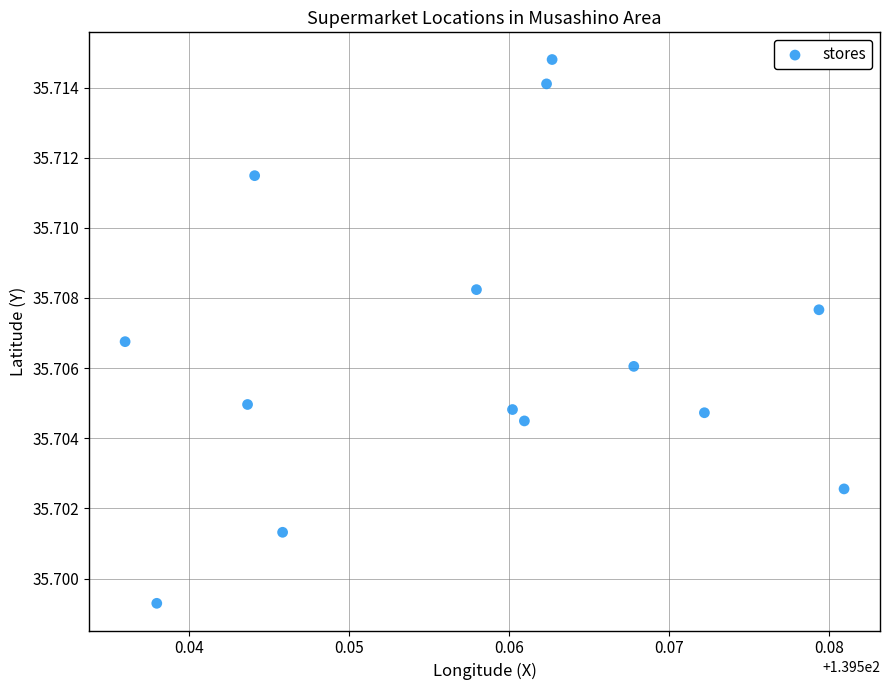

How many data points are displayed?

14